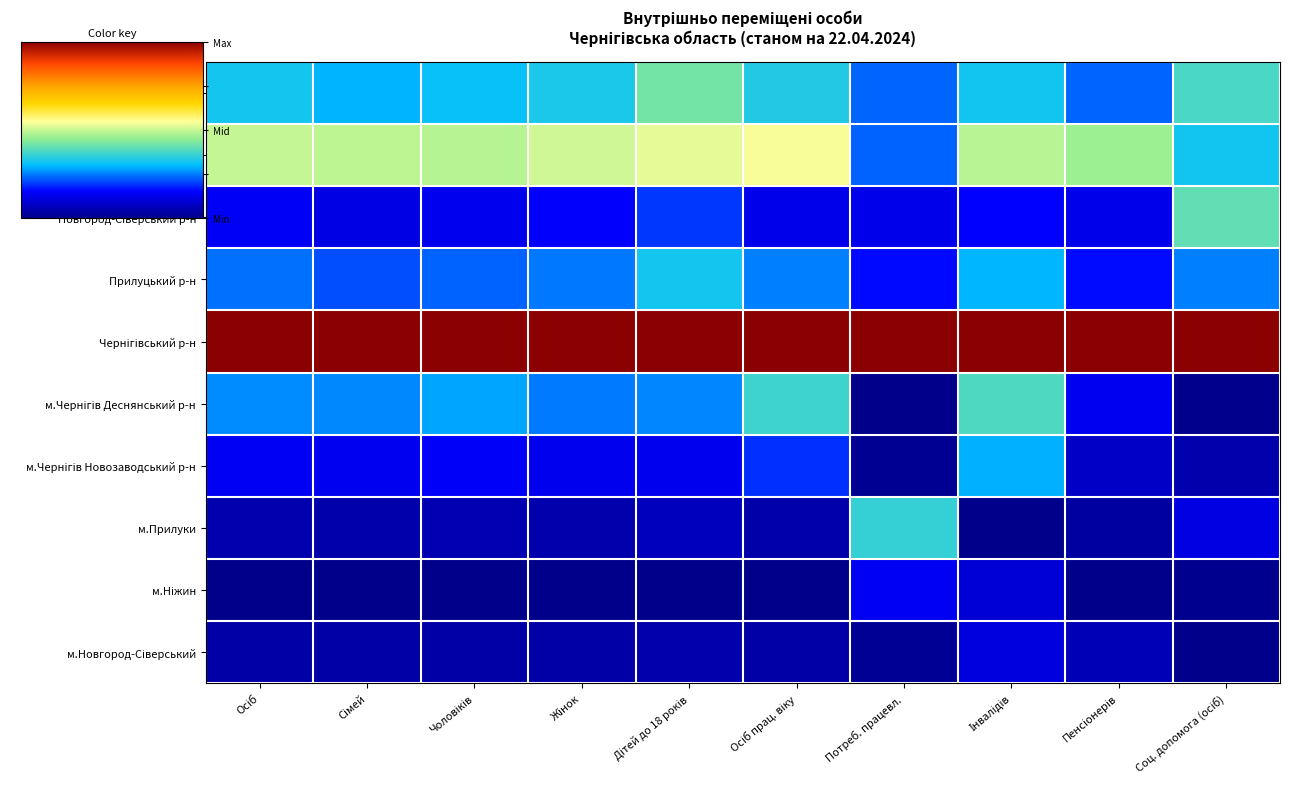

Count the number of data series in this chart.

10